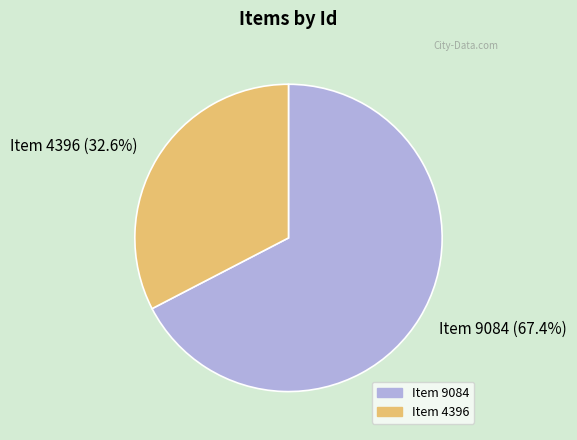

What is the majority slice?

Item 9084